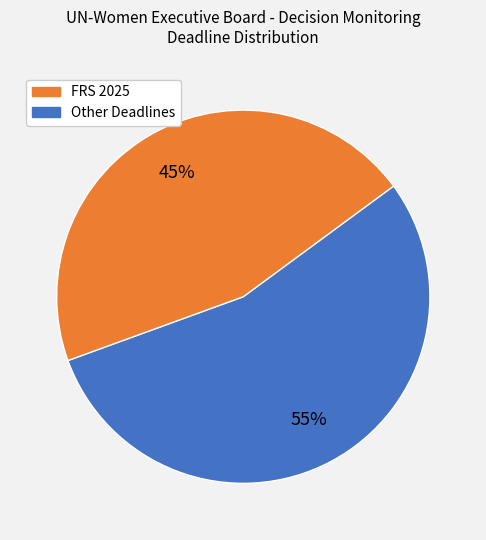

Is there any slice that represents more than half of the pie?

Yes